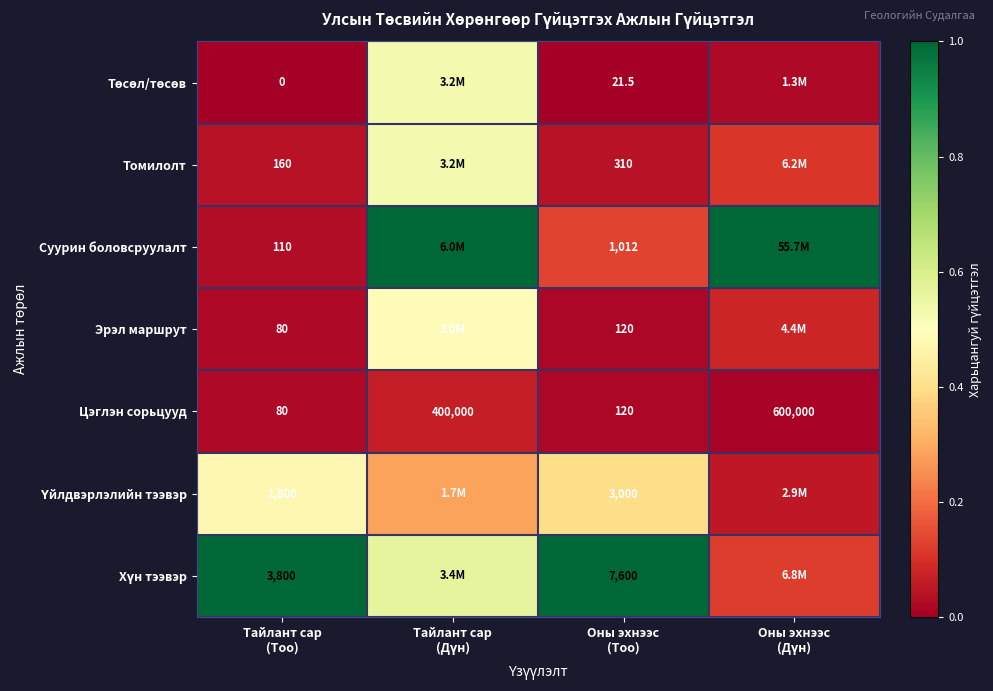

What is the difference between the maximum and minimum values in the Төсөл/төсөв series?

0.5